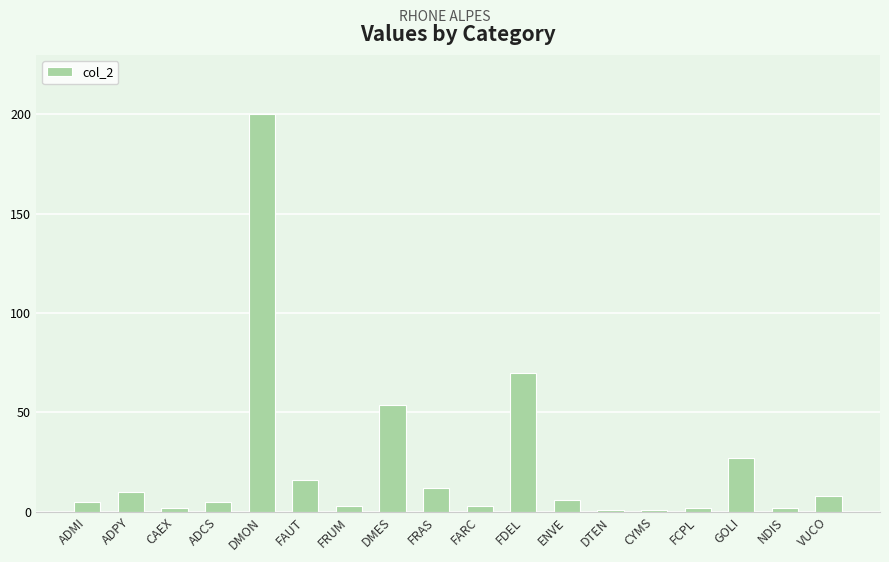

What is the difference between the maximum and minimum values?

199